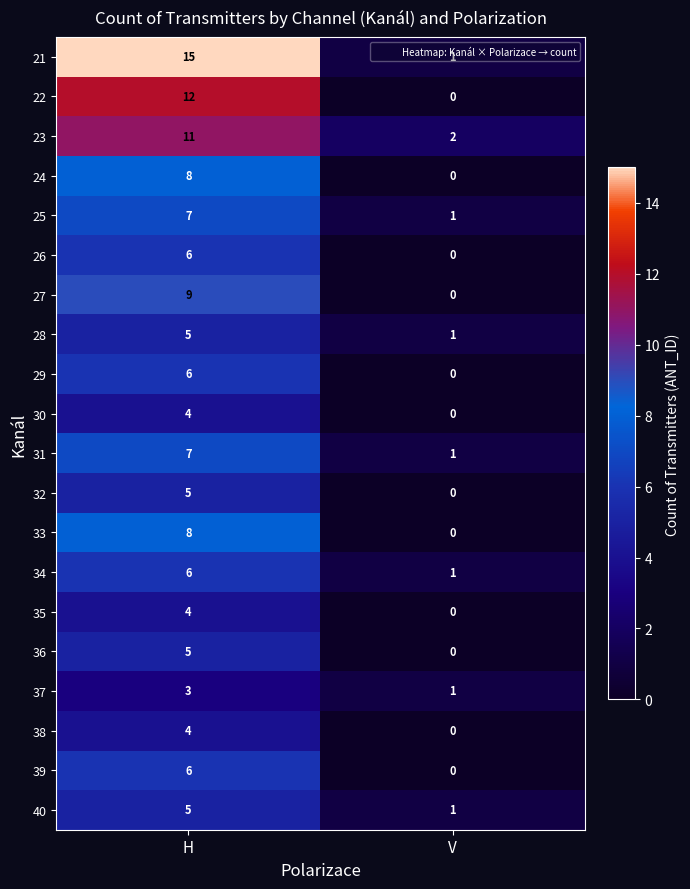

List the labels in order of 29 value, largest first.

H, V